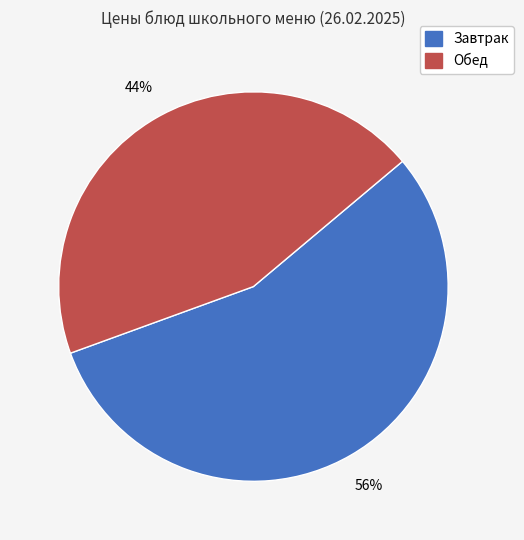

To the nearest percent, what is the average slice percentage?

50%